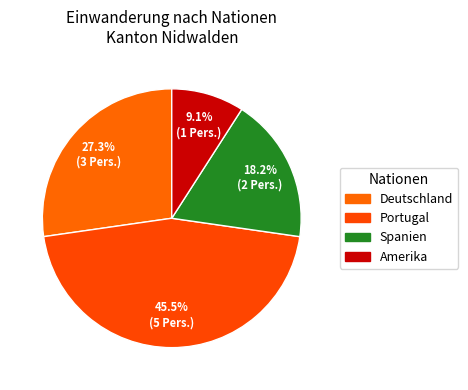

Is there a majority slice in this chart?

No